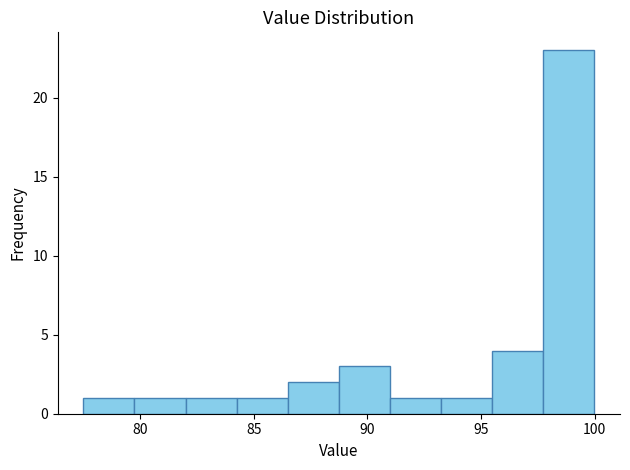

How tall is the bar that spans 97.5 to 100.0 on the x-axis? Neither the bar edges nor the heights are printed on the chart, so give them approximately, as read against the axes.

23